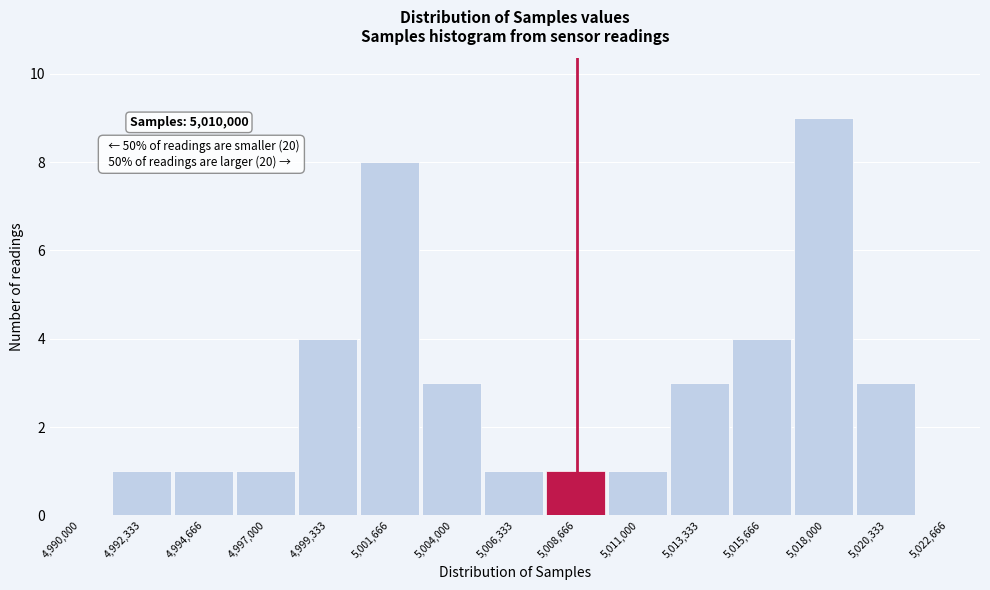

Reading left to right, what are all the values shown in this chart?

4,990,000=0	4,992,333=1	4,994,666=1	4,997,000=1	4,999,333=4	5,001,666=8	5,004,000=3	5,006,333=1	5,008,666=1	5,011,000=1	5,013,333=3	5,015,666=4	5,018,000=9	5,020,333=3	5,022,666=0